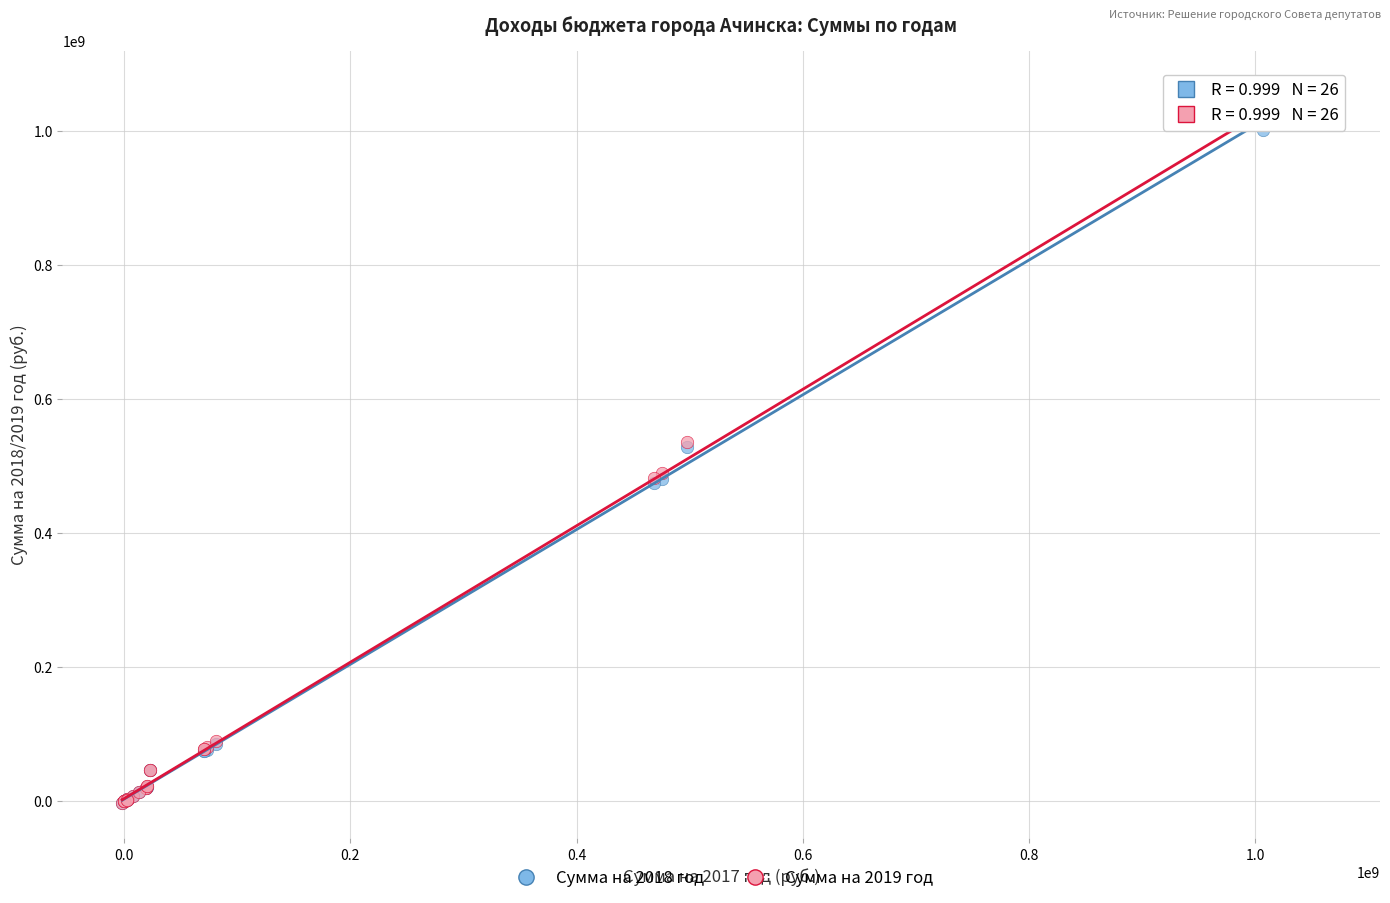

Which series contains the highest Y value?

Сумма на 2019 год